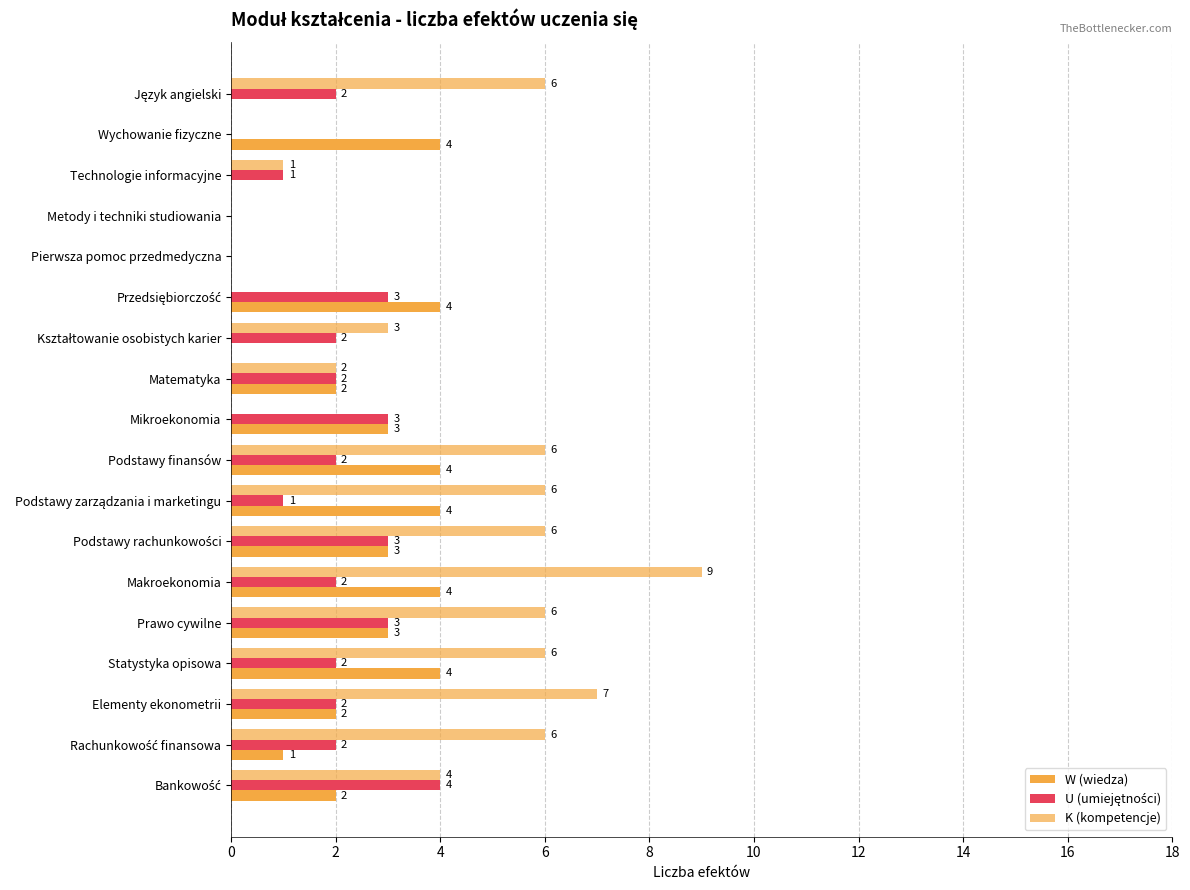

How many series are shown in this chart?

3